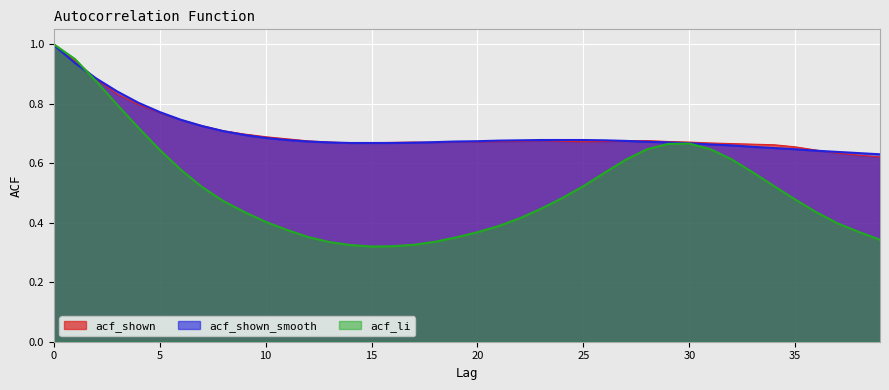

Between 32 and 39, which series saw the biggest shift?

acf_li